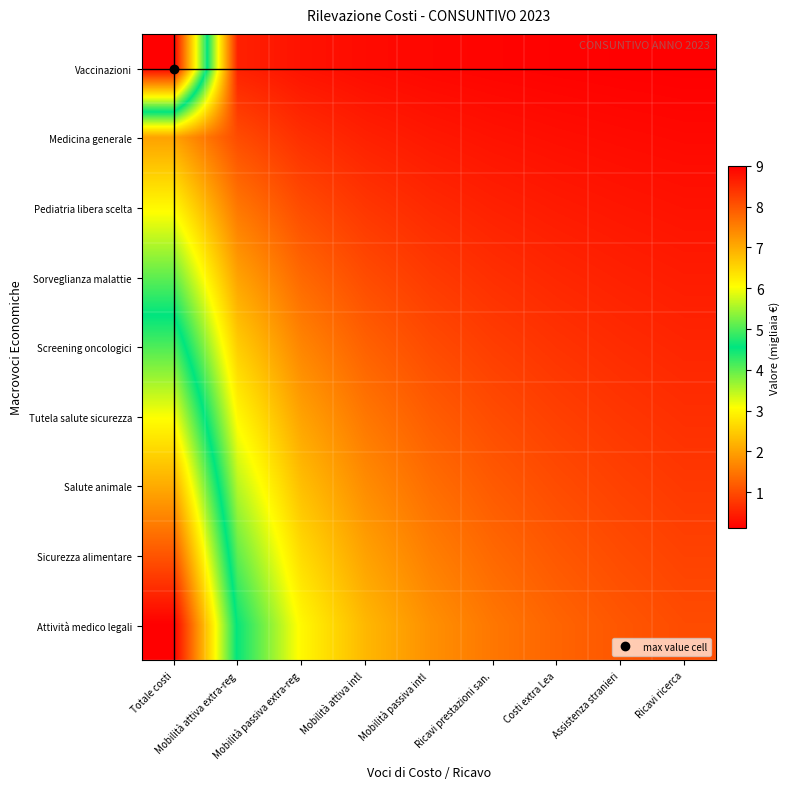

Which series has the largest total across all categories?

Attività medico legali